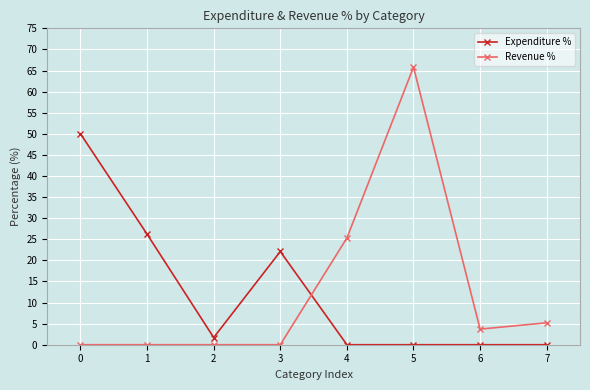

At which category does Expenditure % reach its first local valley?

2